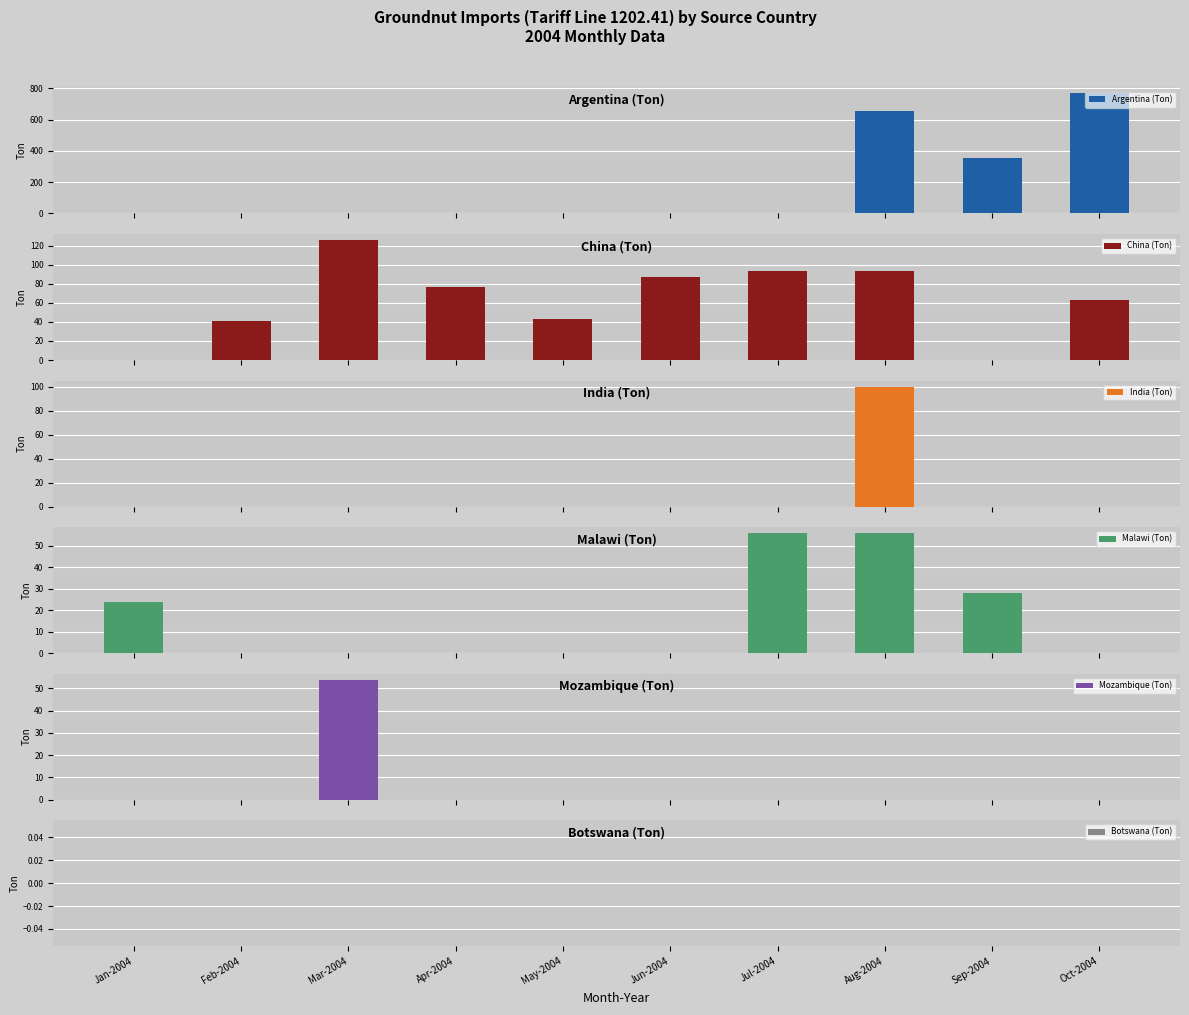

Is the value of Argentina (Ton) at Aug-2004 greater than the value of Malawi (Ton) at Oct-2004?

Yes